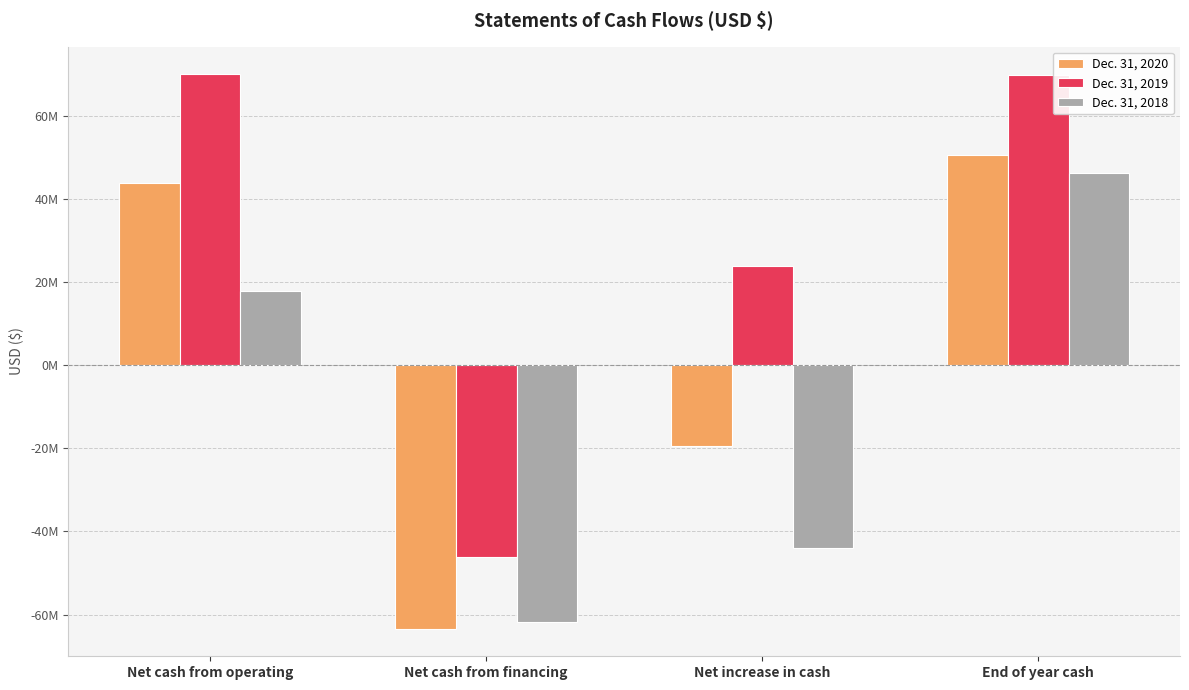

What is the approximate value of Dec. 31, 2019 at End of year cash?

69988877